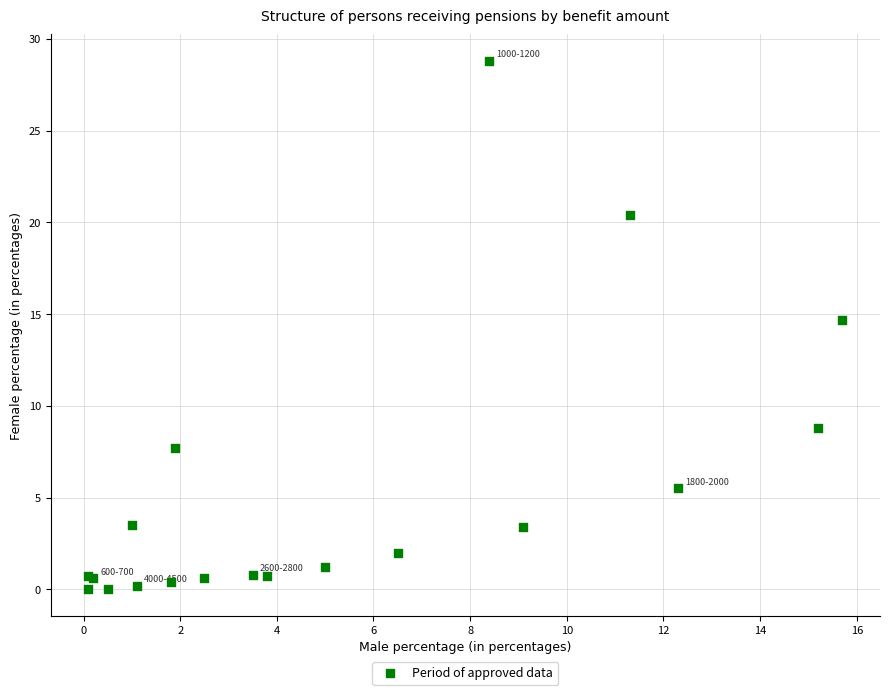

What Y value in the scatter plot is closest to 14?

14.7